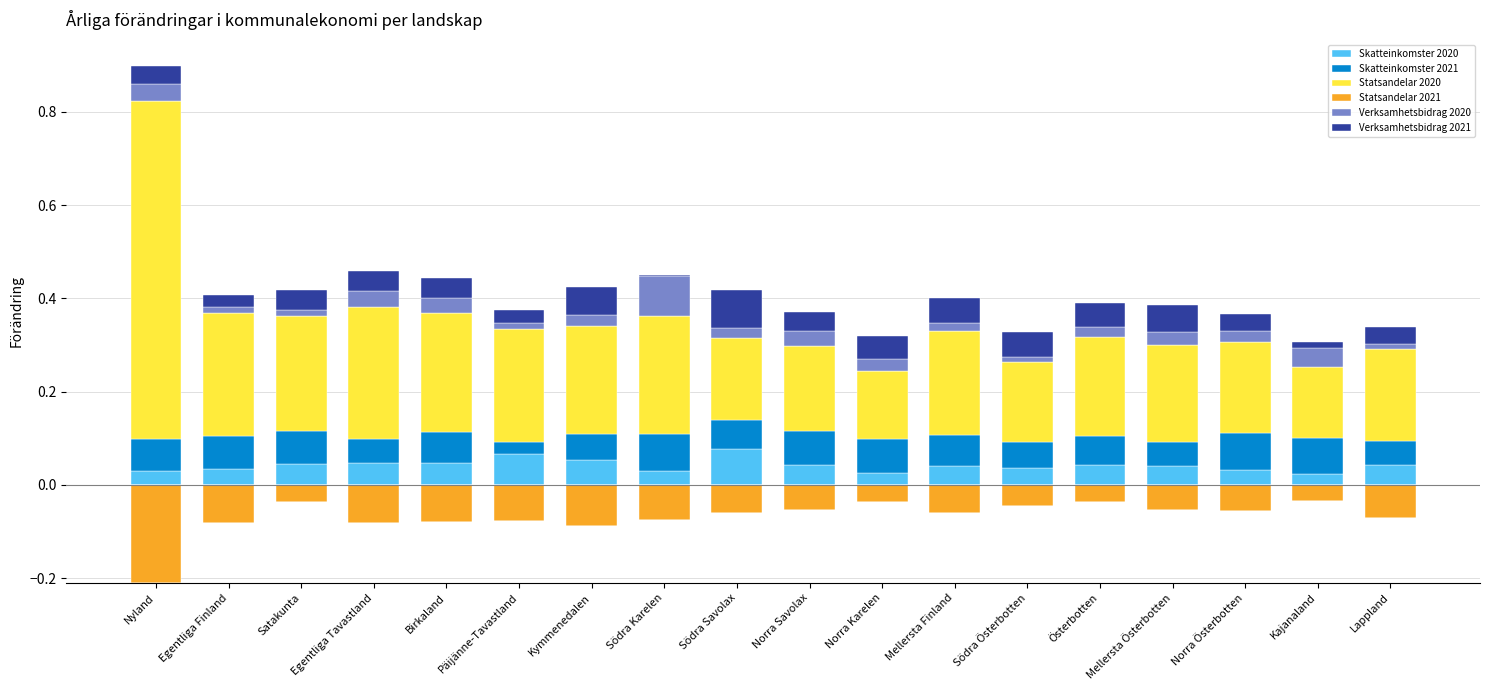

What is the maximum value for Skatteinkomster 2020?

0.1